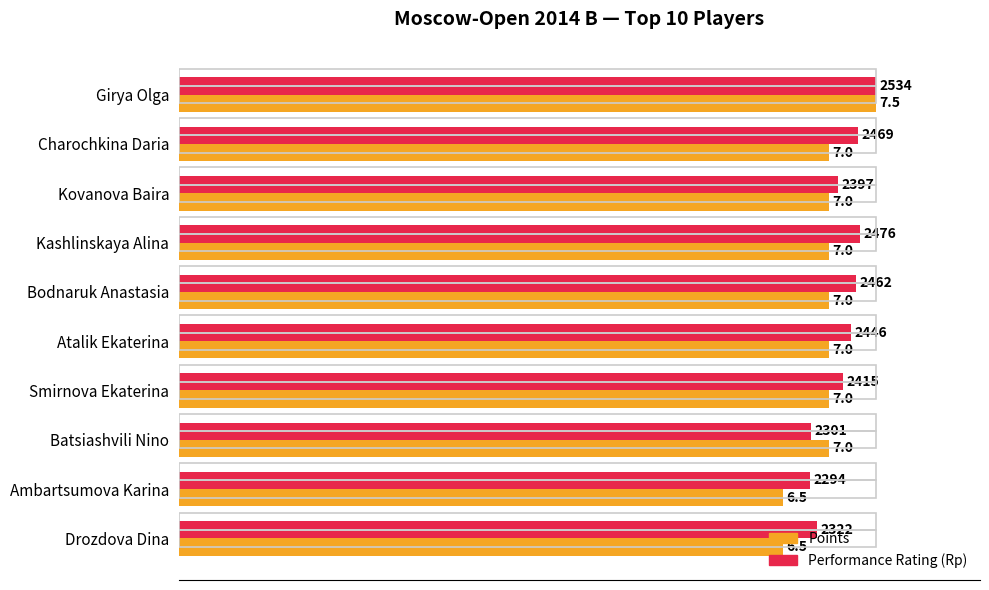

How many bars are there in each group?

2